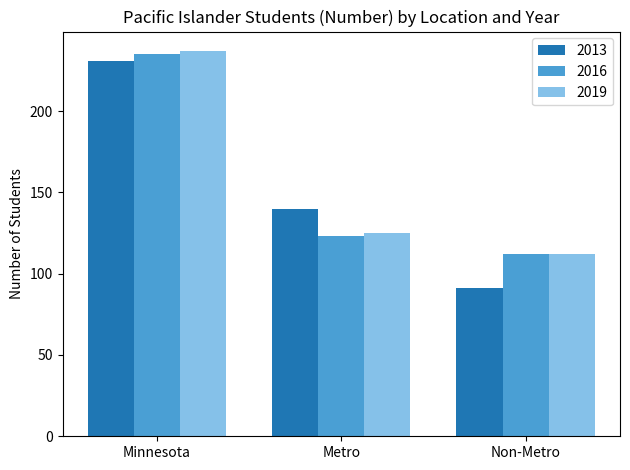

Count the number of categories in the chart.

3